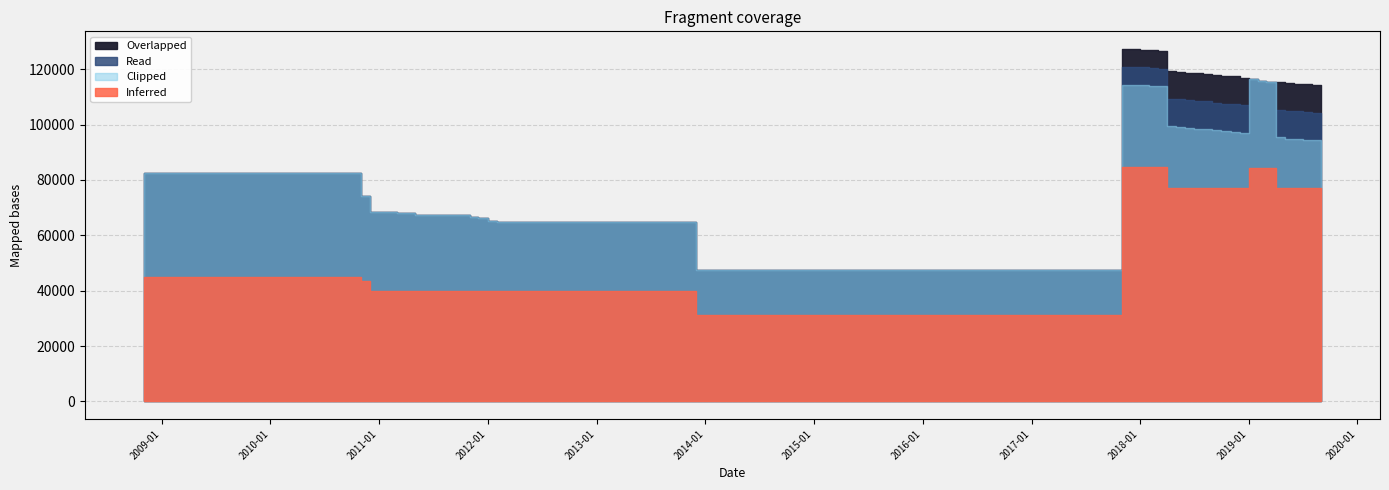

What is the difference between the maximum and second lowest values in the Overlapped series?

79918